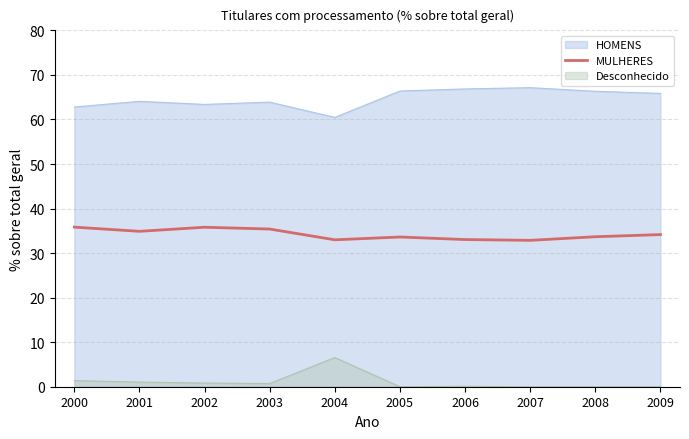

What is the smallest value displayed?

0.0